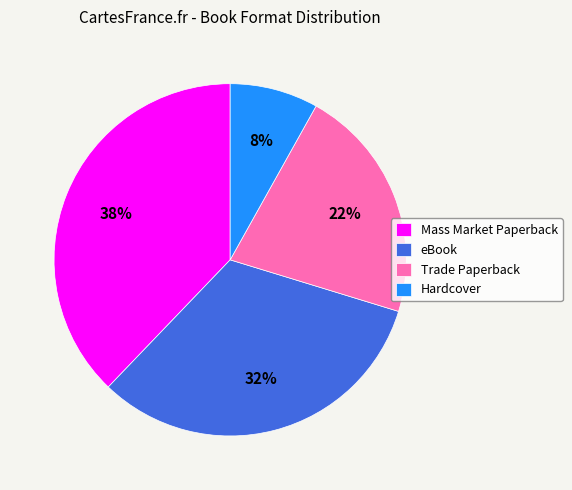

To the nearest percent, what is the combined percentage of Hardcover and Mass Market Paperback?

46%